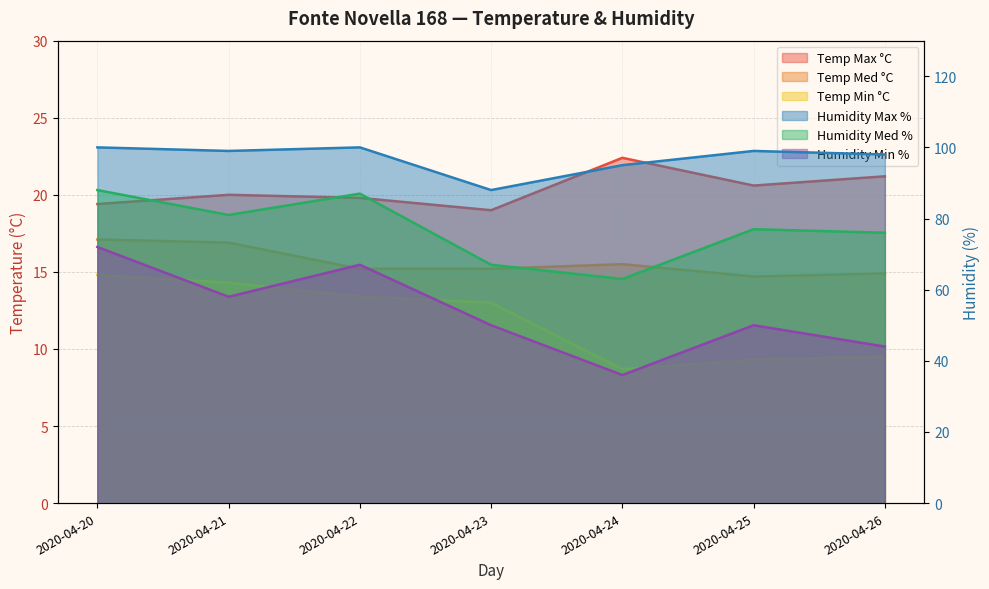

What is the average value of the Temp Max °C series?

20.3